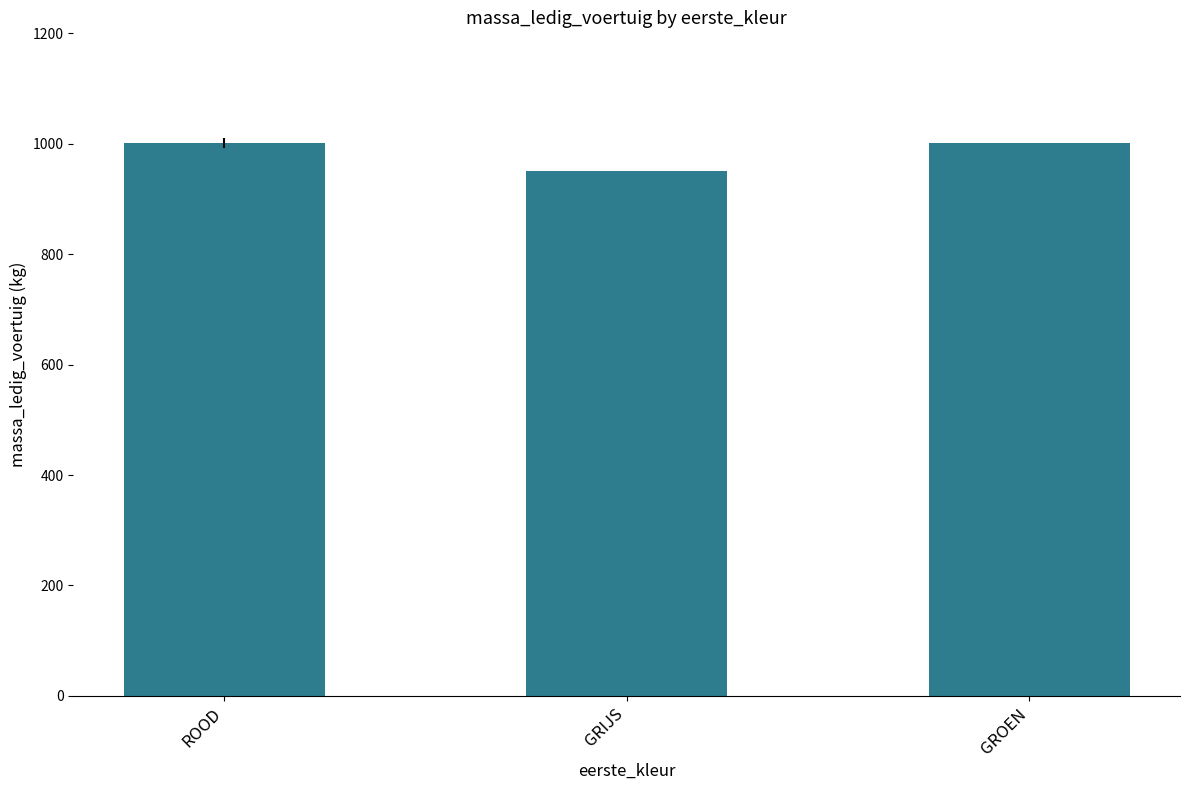

What is the smallest value displayed?

950.0